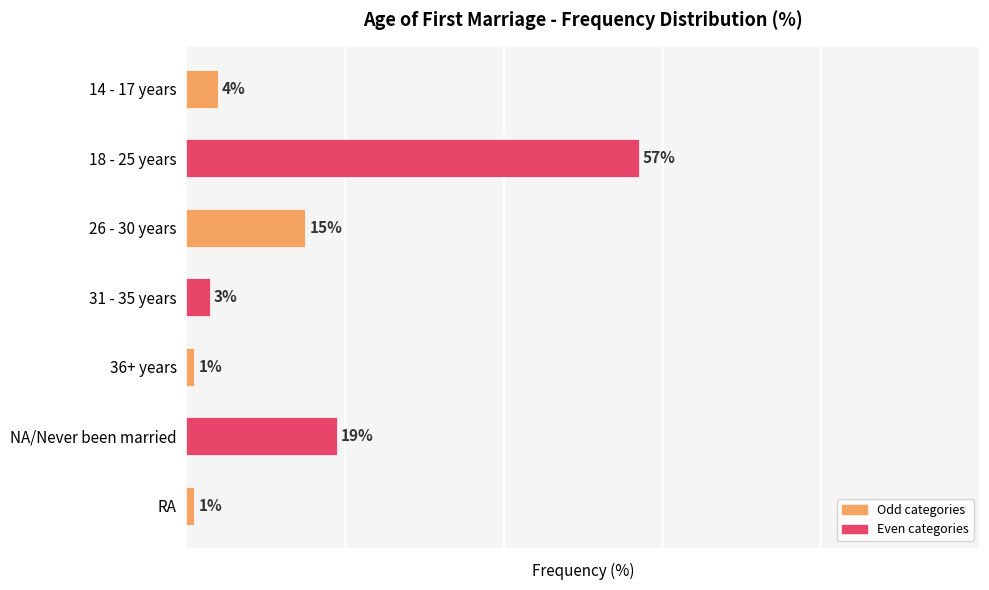

At which label is the value closest to 29?

NA/Never been married